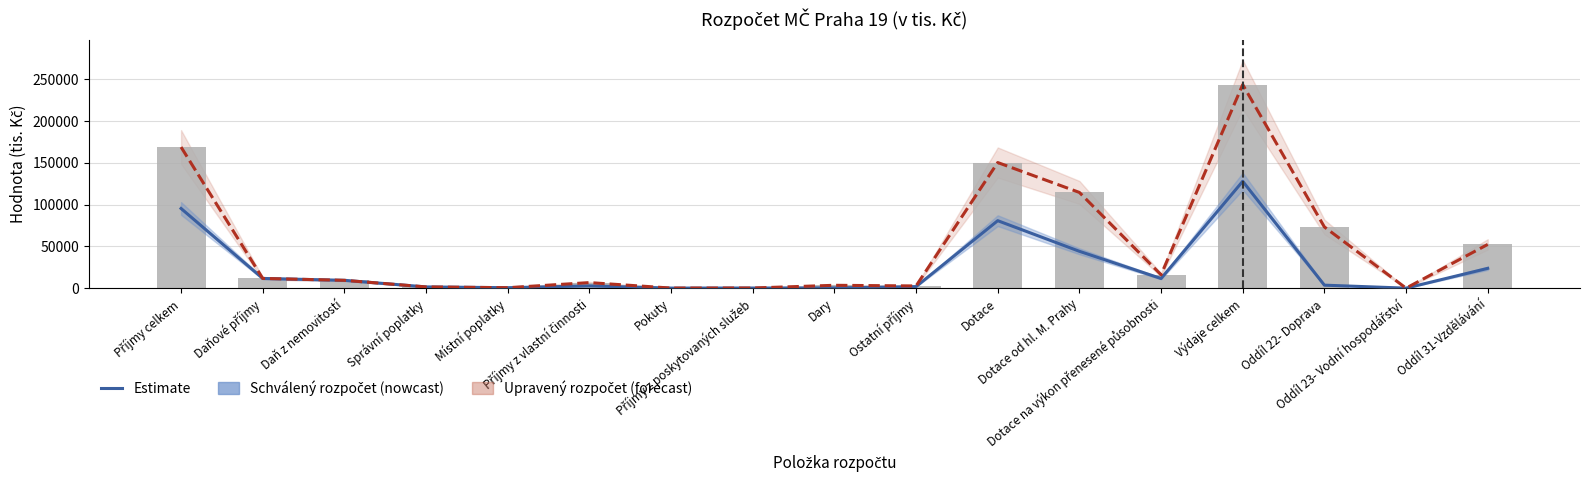

What is the total value across all series at Příjmy celkem?

264596